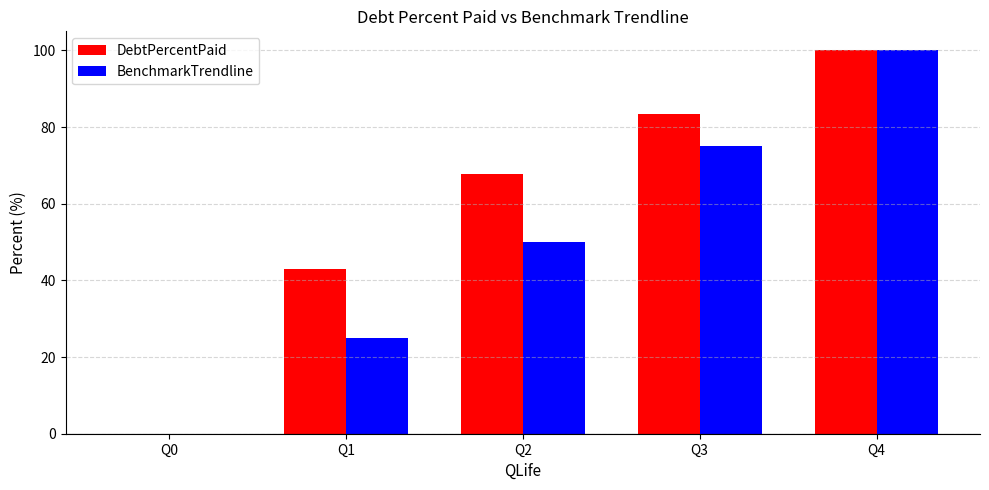

Which series has the largest total across all categories?

DebtPercentPaid